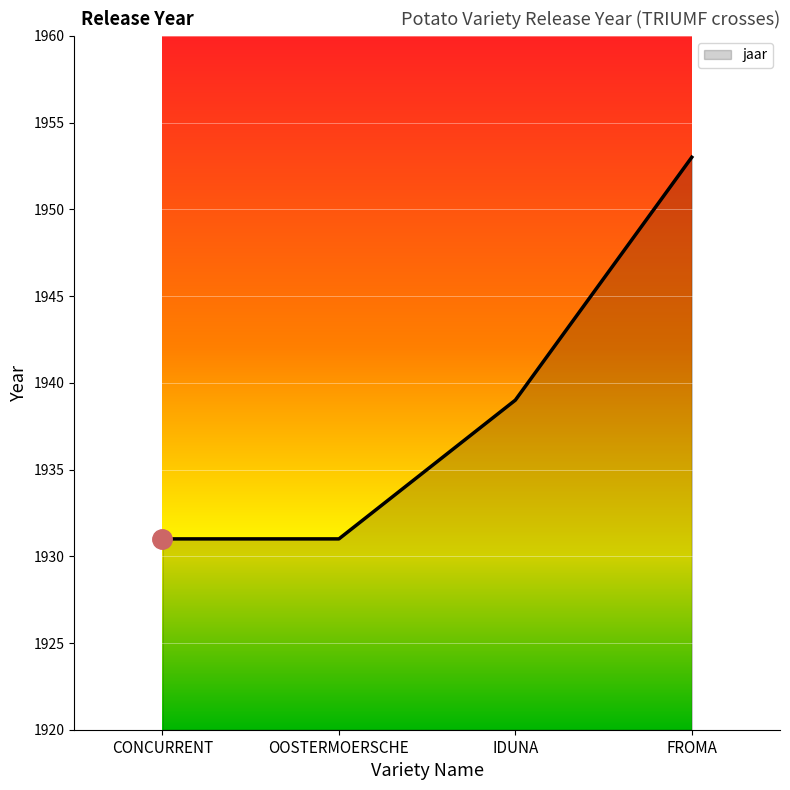

The value at FROMA is 1953. True or false?

True